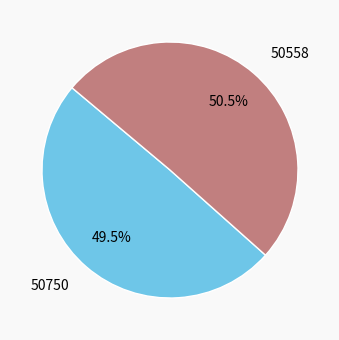

To the nearest percent, what is the combined percentage of 50750 and 50558?

100%